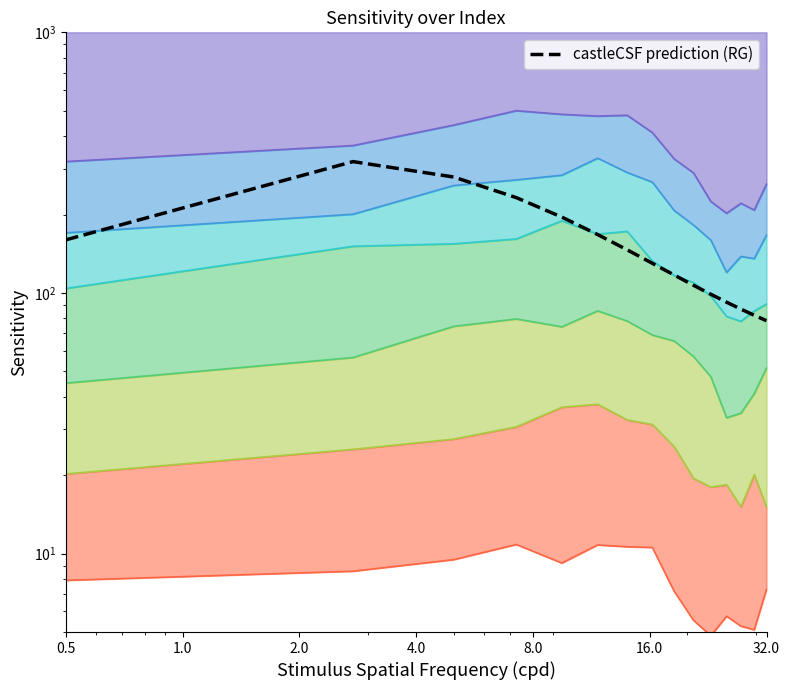

True or false: col_6 and castleCSF prediction (RG) intersect in this chart.

False